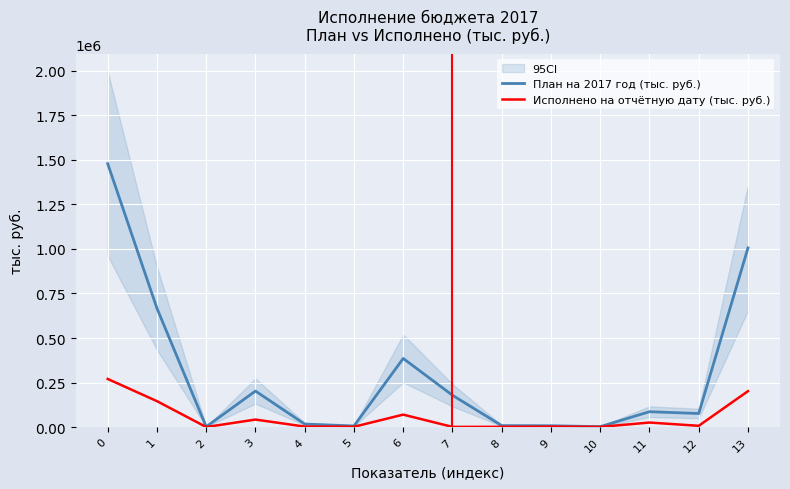

At how many categories does at least one series exceed 1428975?

1